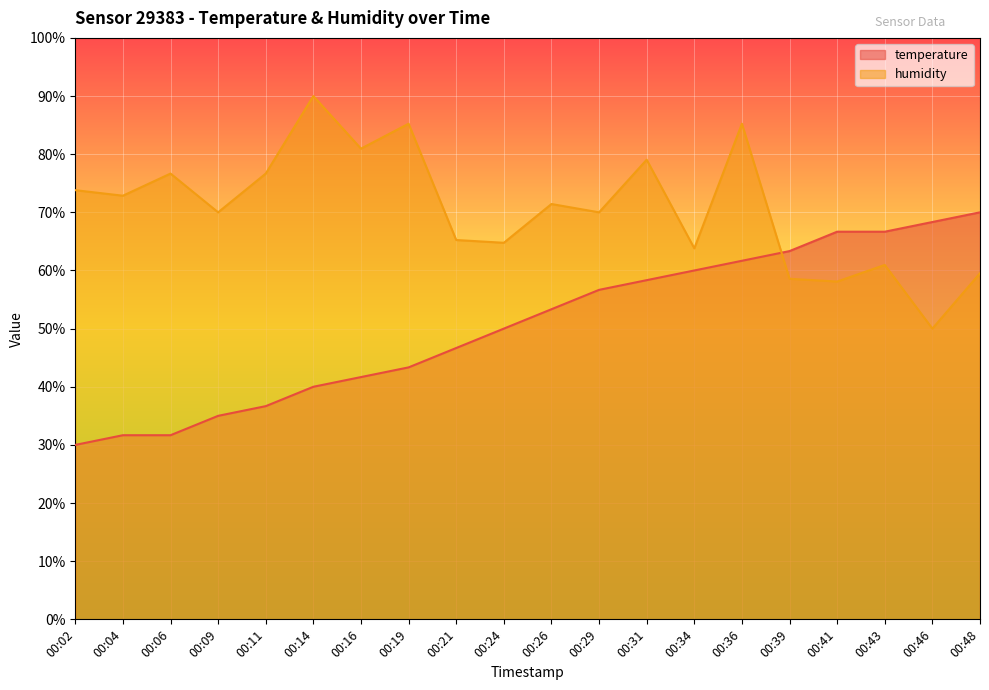

Reading left to right, extract all data points from this chart.

temperature: 30.0	31.7	31.7	35.0	36.7	40.0	41.7	43.3	46.7	50.0	53.3	56.7	58.3	60.0	61.7	63.3	66.7	66.7	68.3	70.0
humidity: 73.8	72.9	76.7	70.0	76.7	90.0	81.0	85.2	65.2	64.8	71.4	70.0	79.0	63.8	85.2	58.6	58.1	61.0	50.0	59.5